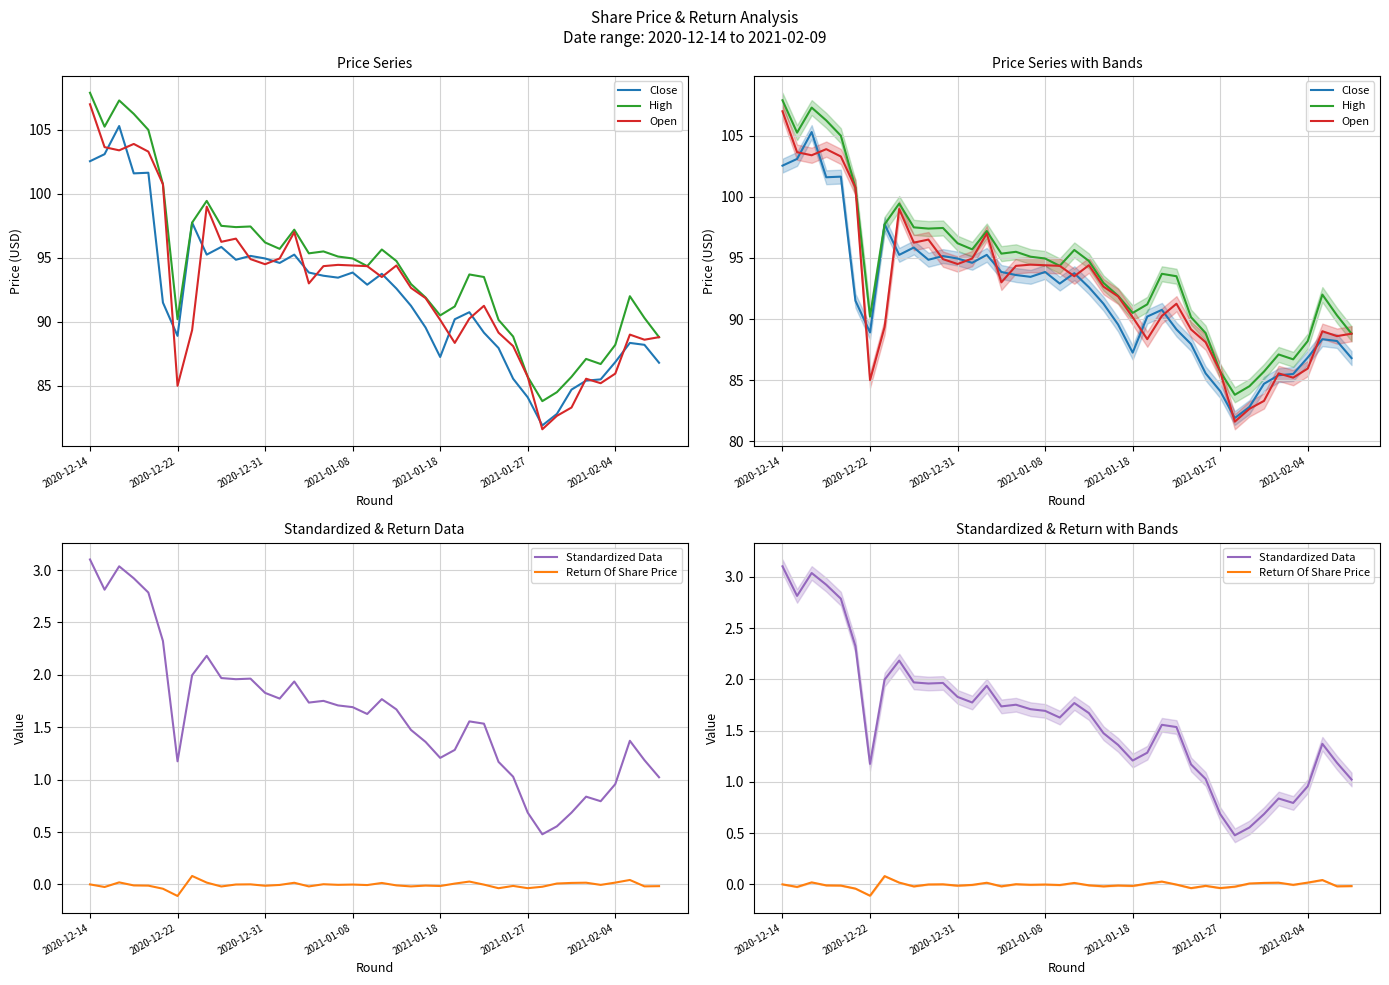

True or false: Open has a value of 59.9 at 2020-12-22.

False